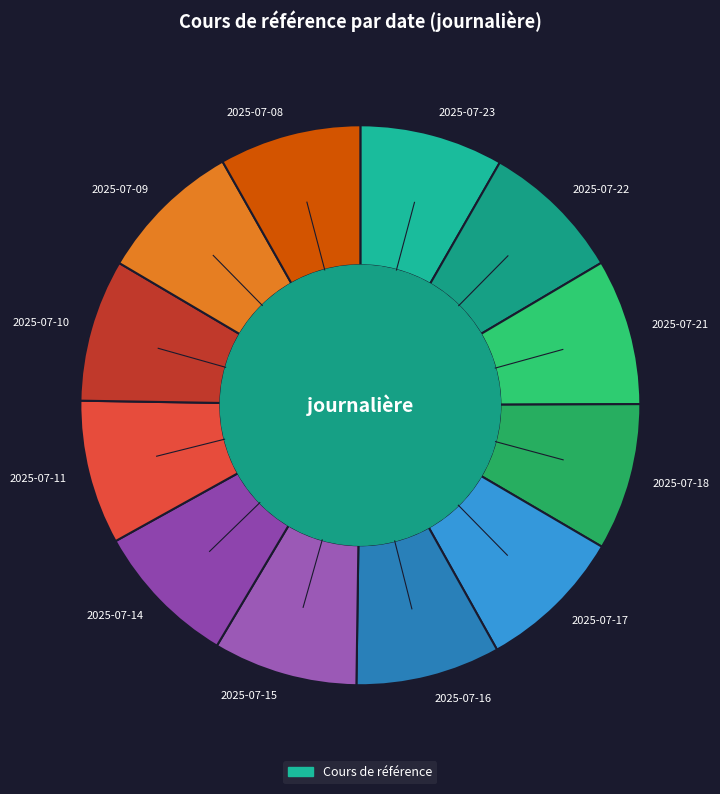

Count the number of slices in the pie.

12